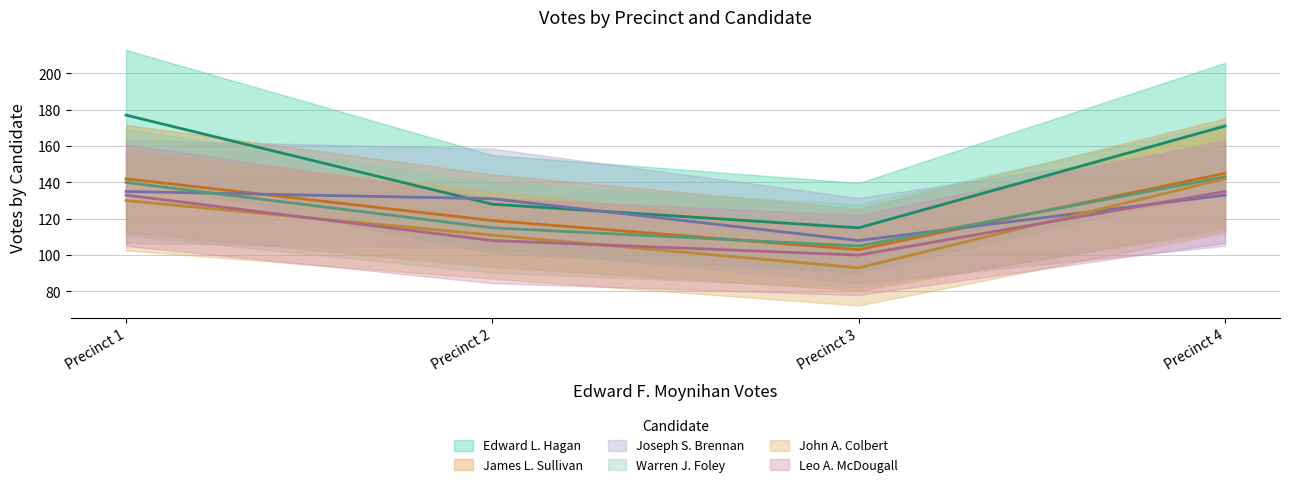

List the labels in order of James L. Sullivan value, largest first.

Precinct 4, Precinct 1, Precinct 2, Precinct 3